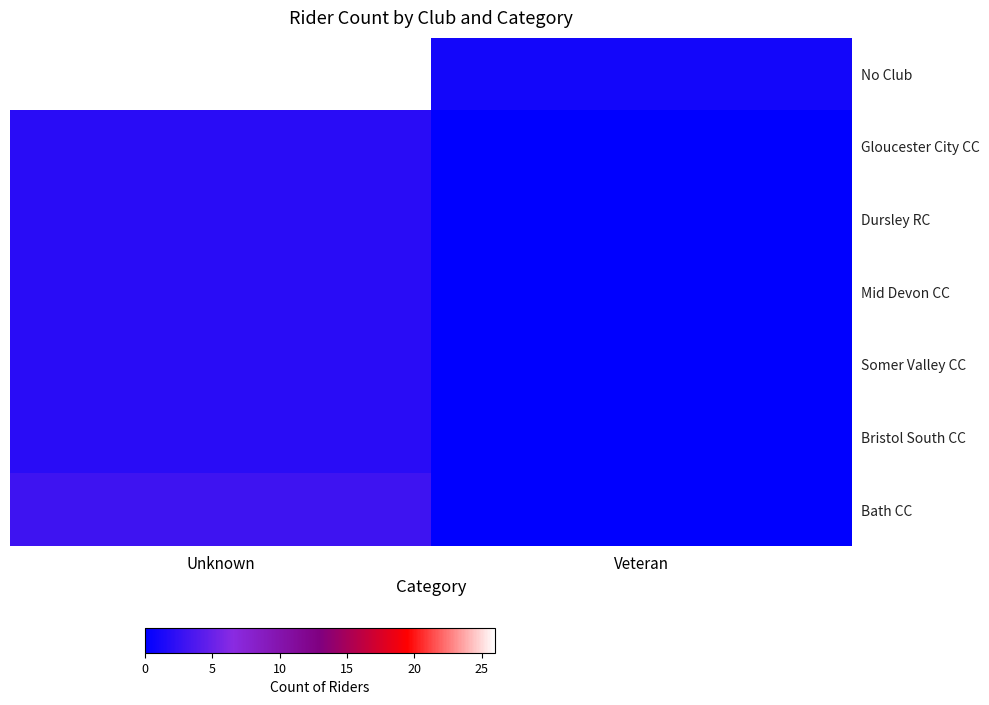

Between Veteran and Unknown, which is larger?

Unknown